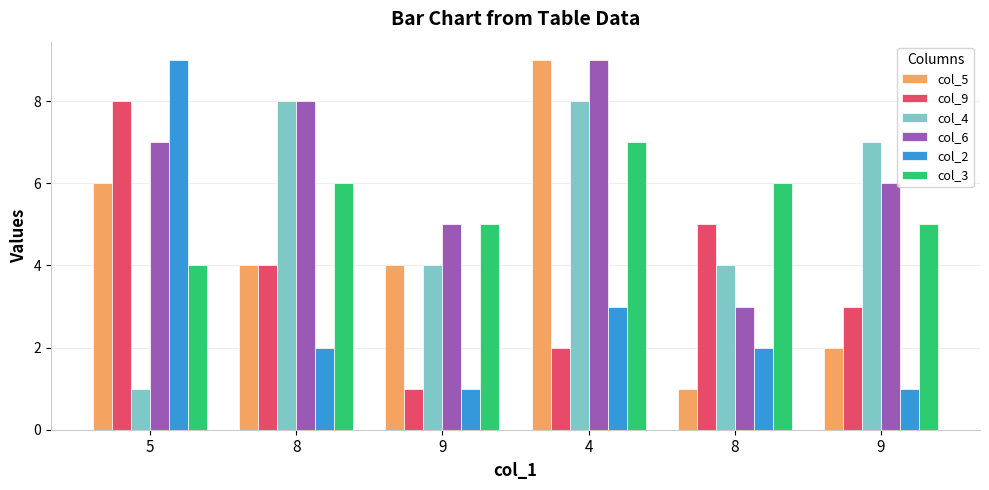

How many values in the col_3 series are below 6?

3